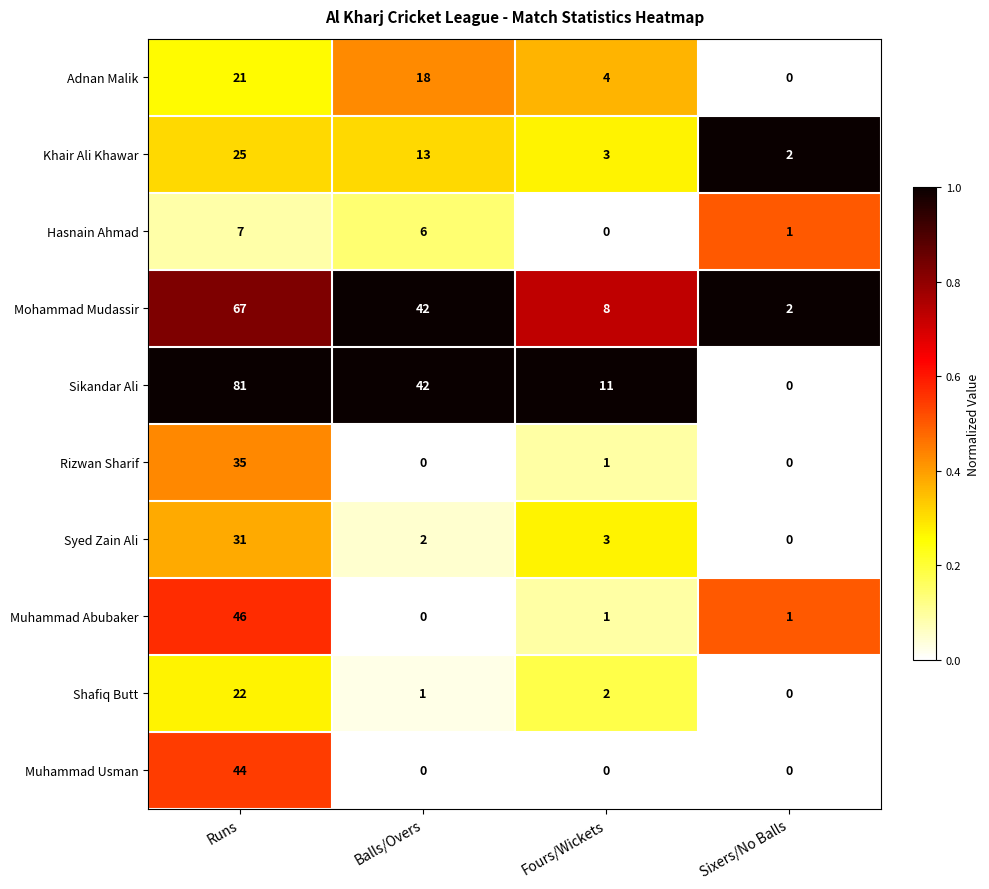

List the labels in order of Shafiq Butt value, largest first.

Runs, Fours/Wickets, Balls/Overs, Sixers/No Balls